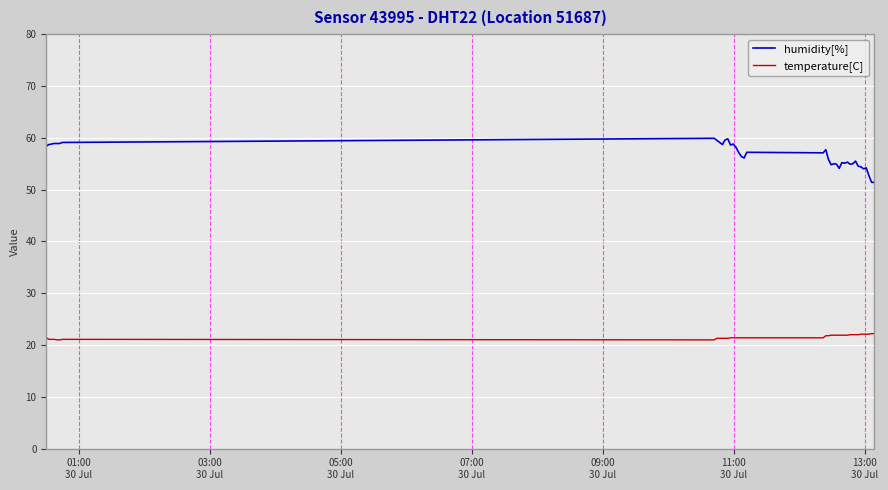

What is the lowest value of the temperature[C] series?

21.0